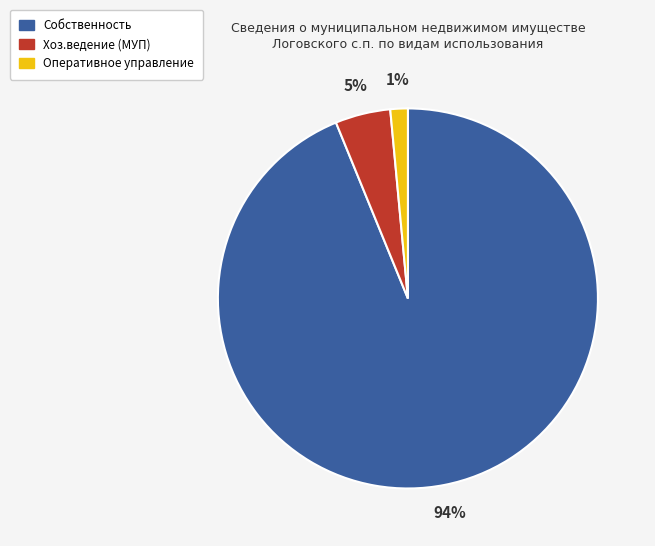

How many slices are in this pie chart?

3